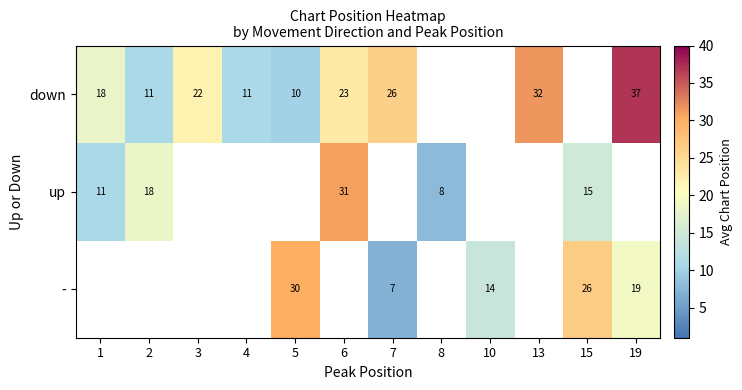

The - series shows 20 at 10. True or false?

False